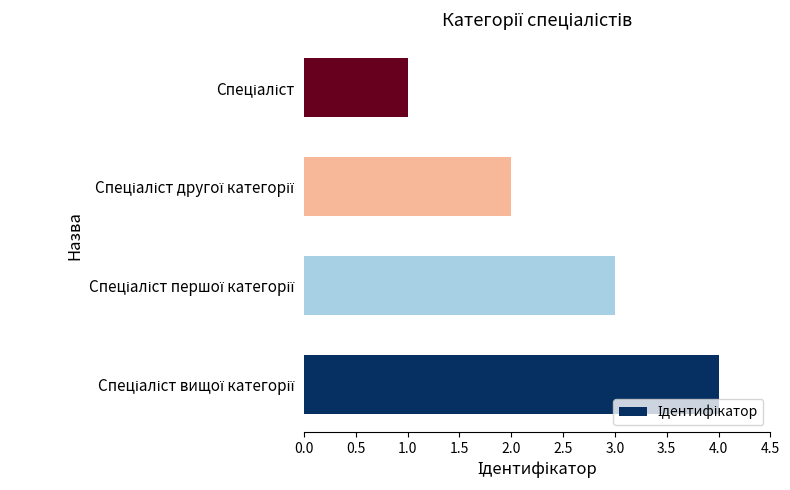

What is the maximum value shown in the chart?

4